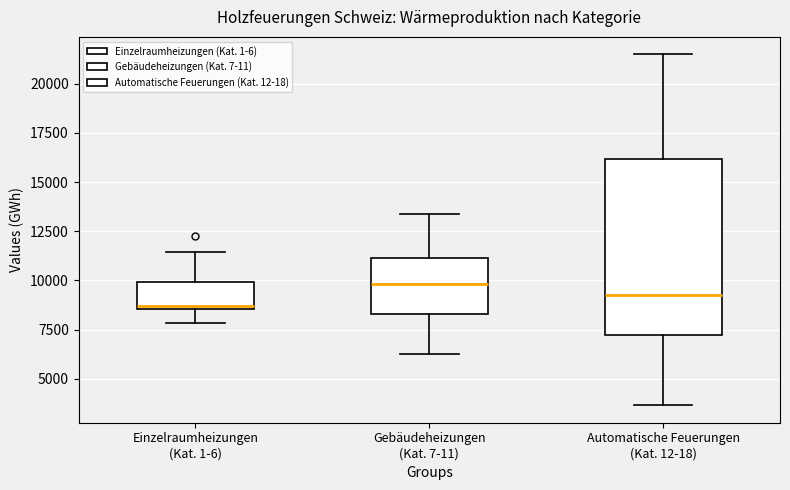

Reading left to right, transcribe this box plot: for each box, give where its median line is, the range the box spans, and where its two whiskers end, as read against the y-axis. The values are not printed on the chart, so give them approximately, as read against the axis.

Einzelraumheizungen (Kat. 1-6): median 8500 (just above the box's lower edge), box 8500 to 10000, whiskers 8000 to 11500
Gebäudeheizungen (Kat. 7-11): median 10000, box 8500 to 11000, whiskers 6000 to 13500
Automatische Feuerungen (Kat. 12-18): median 9000, box 7000 to 16000, whiskers 3500 to 21500